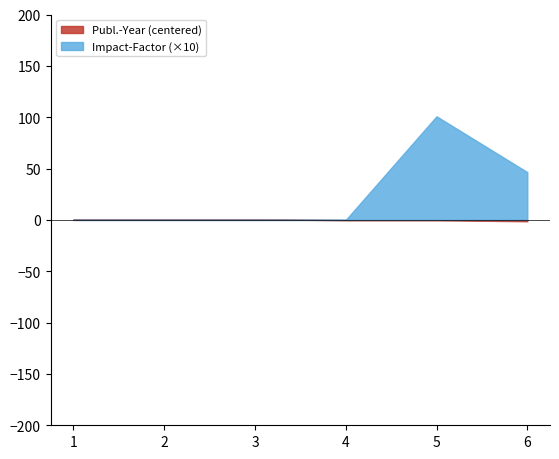

The Publ.-Year series shows -1.3 at 6. True or false?

True